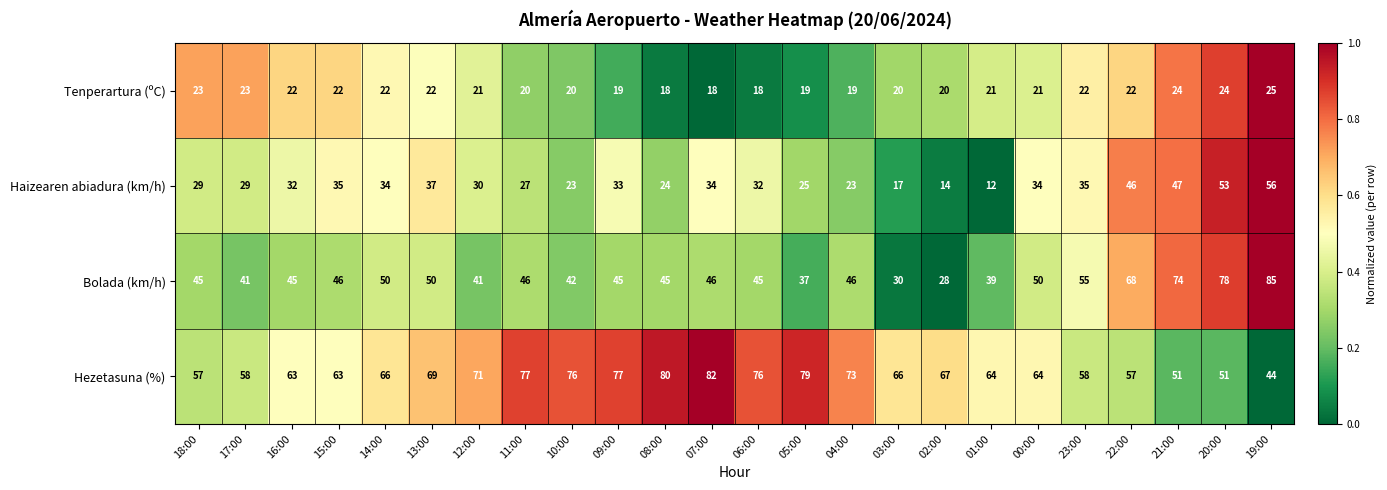

Which series changed the most between 04:00 and 20:00?

Bolada (km/h)